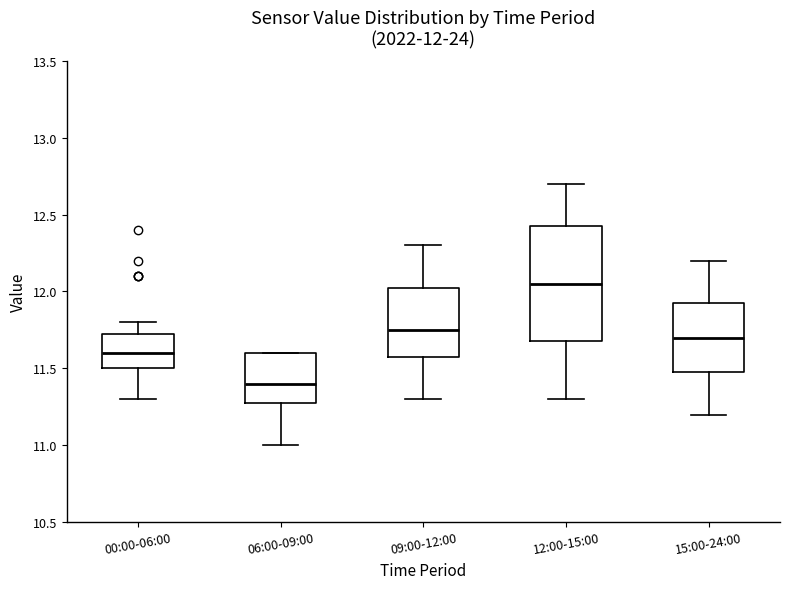

Comparing the boxes themselves (not the whiskers), which one is the tallest?

12:00-15:00